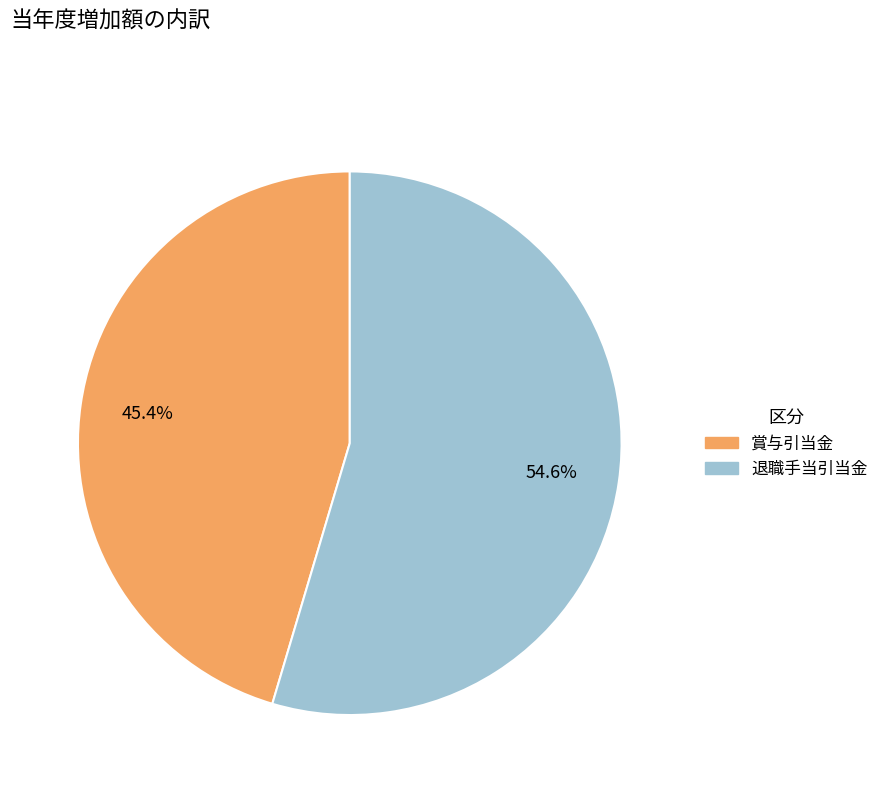

To the nearest percent, what is the difference between the largest and smallest slice percentages?

9%